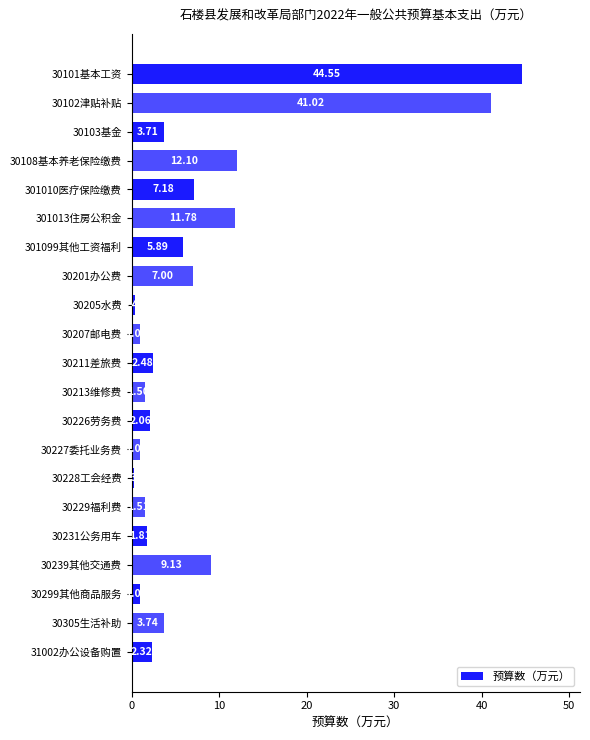

Between 30228工会经费 and 30226劳务费, which is larger?

30226劳务费